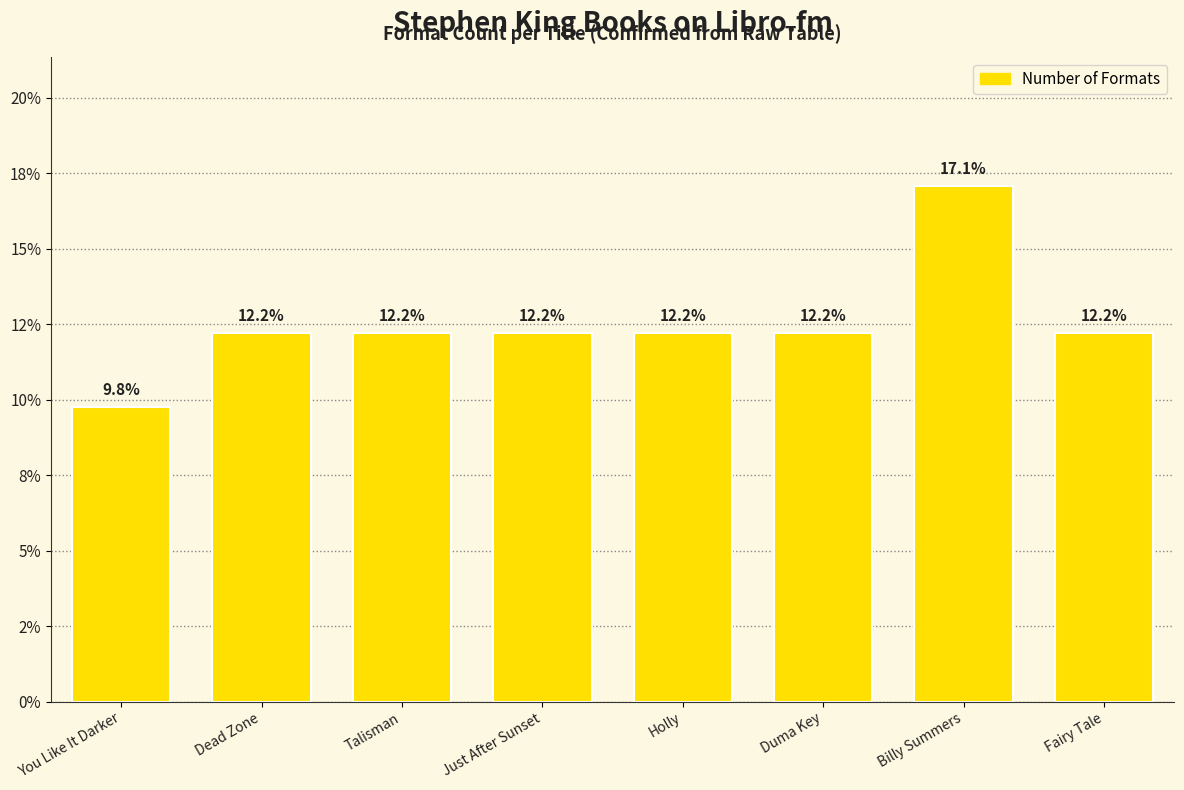

Are the bars horizontal?

No